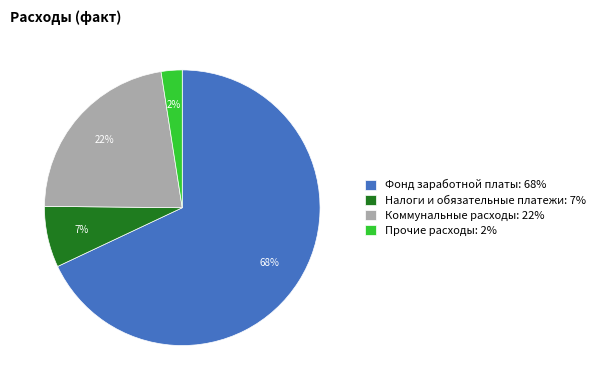

Rank the categories by value from lowest to highest.

Прочие расходы: 2%, Налоги и обязательные платежи: 7%, Коммунальные расходы: 22%, Фонд заработной платы: 68%